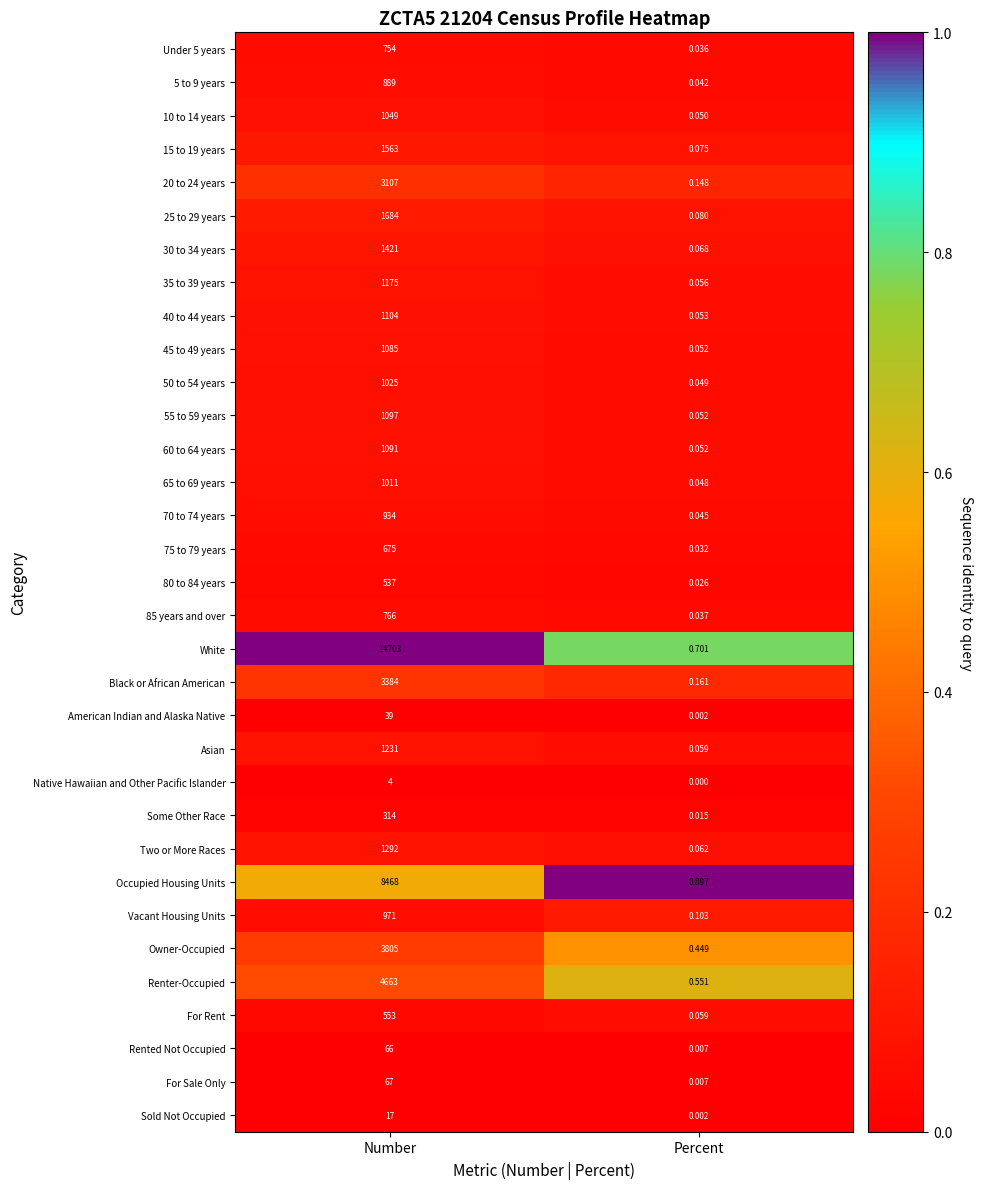

List the labels in order of For Rent value, smallest first.

Percent, Number